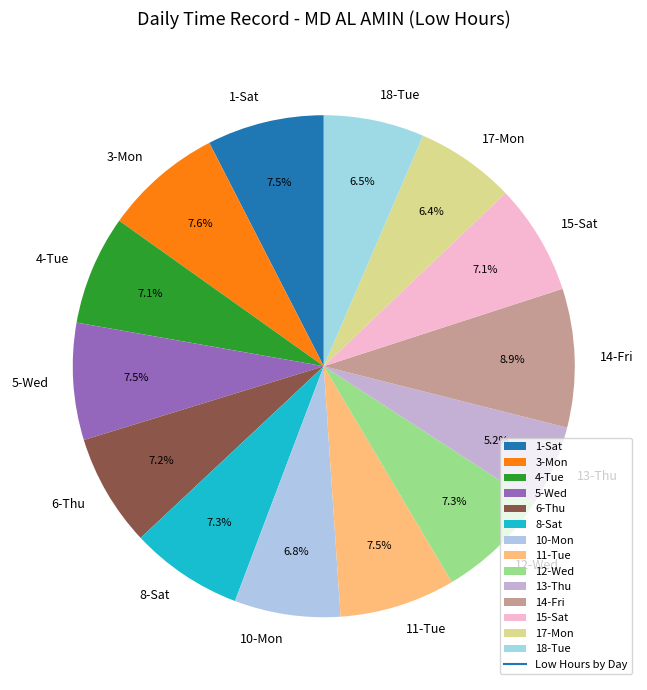

What is the smallest slice in the pie chart?

13-Thu